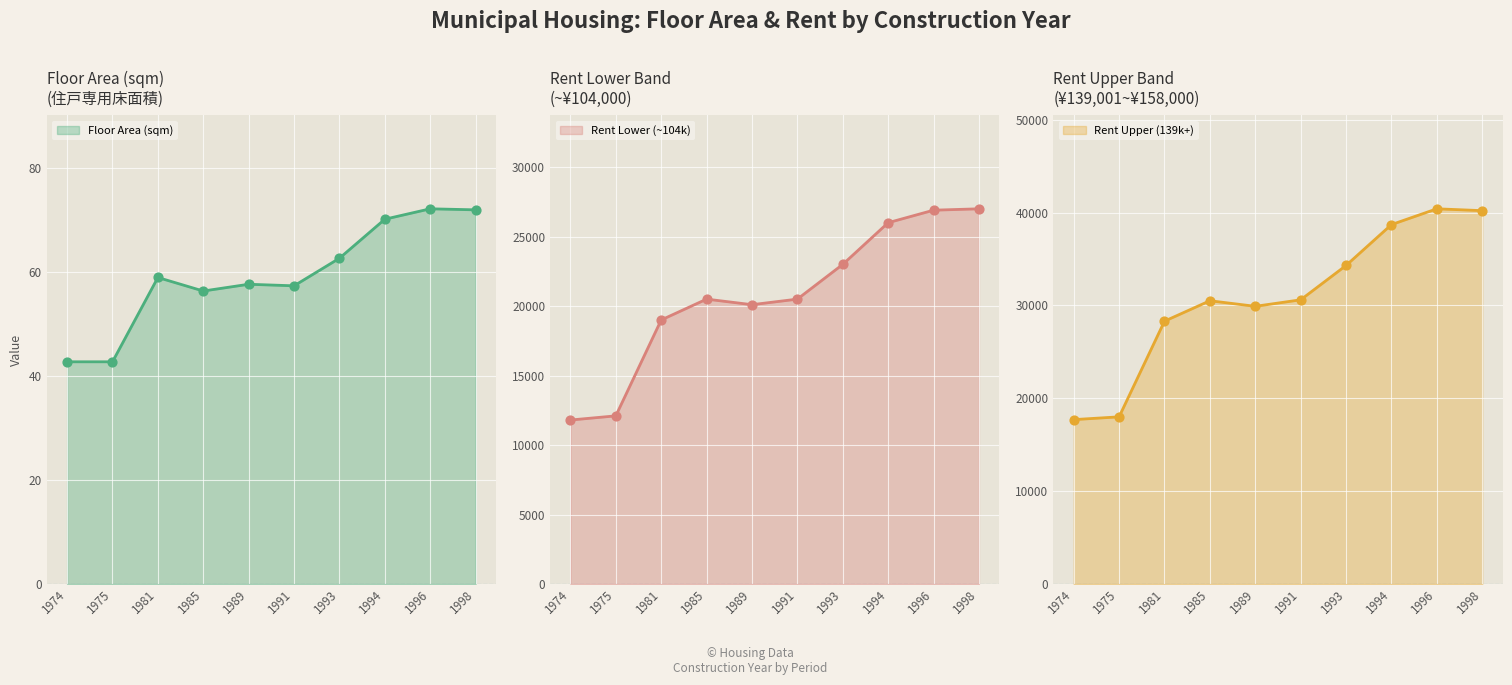

At how many categories does at least one series exceed 28686?

7